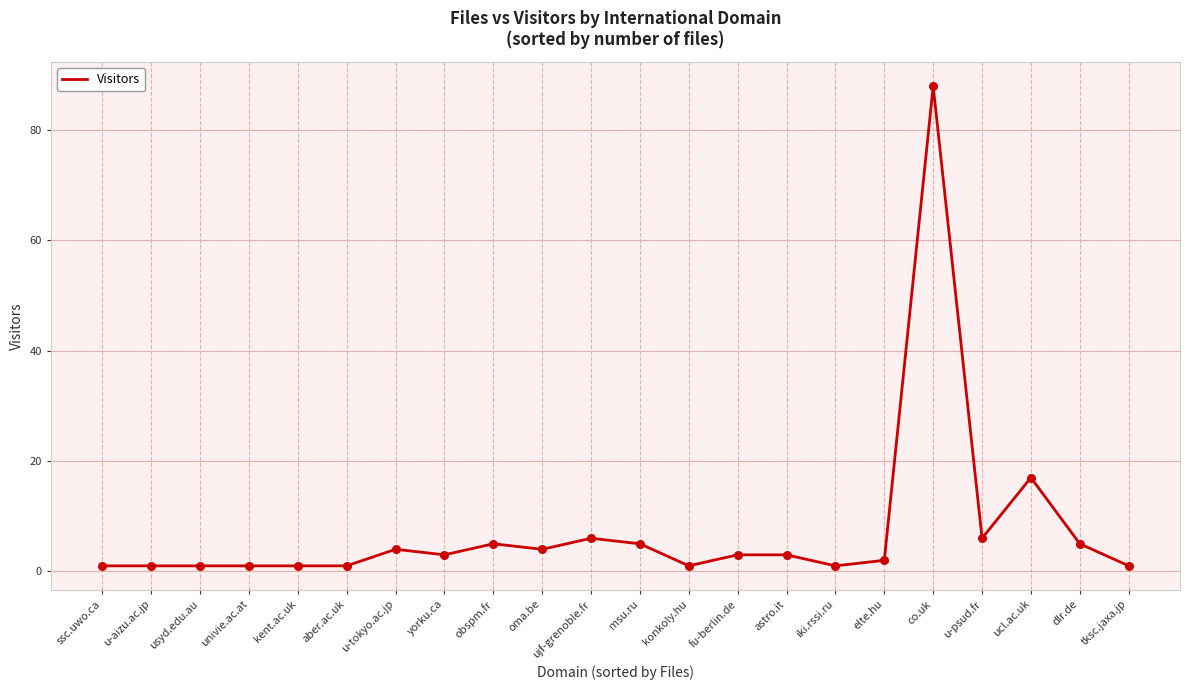

Between tksc.jaxa.jp and u-tokyo.ac.jp, which is larger?

u-tokyo.ac.jp